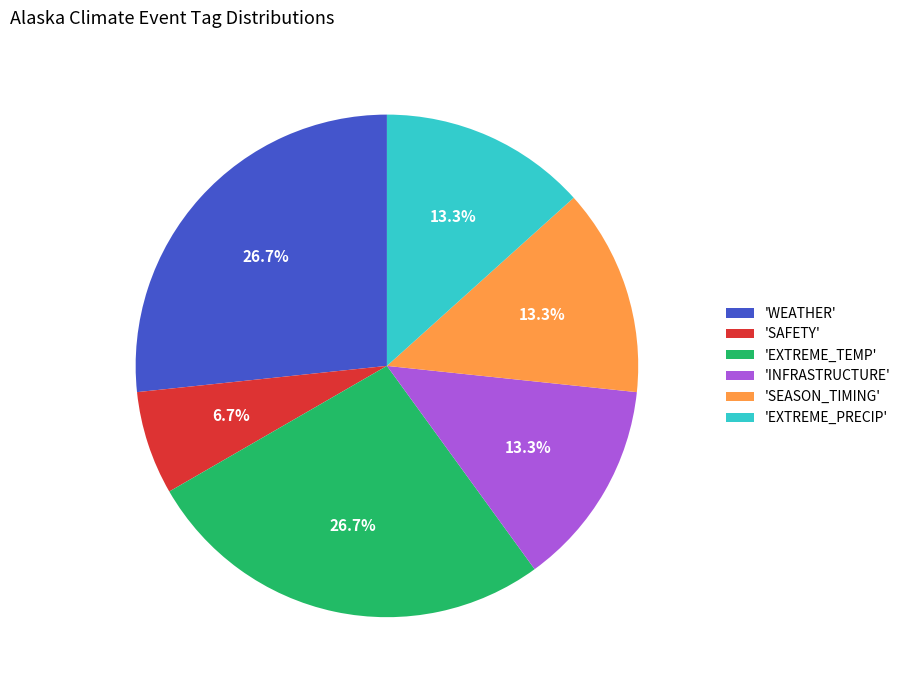

What is the smallest slice in the pie chart?

'SAFETY'